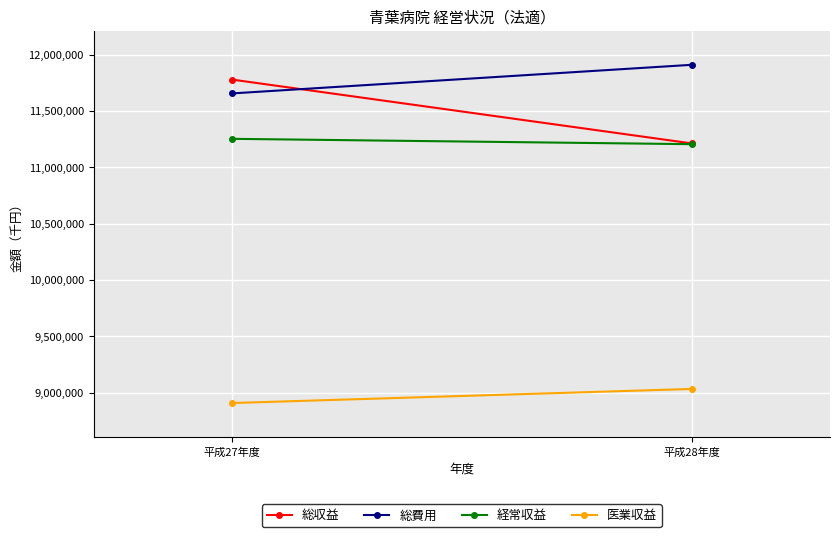

What is the sum of the 医業収益 values at 平成27年度 and 平成28年度?

17944321